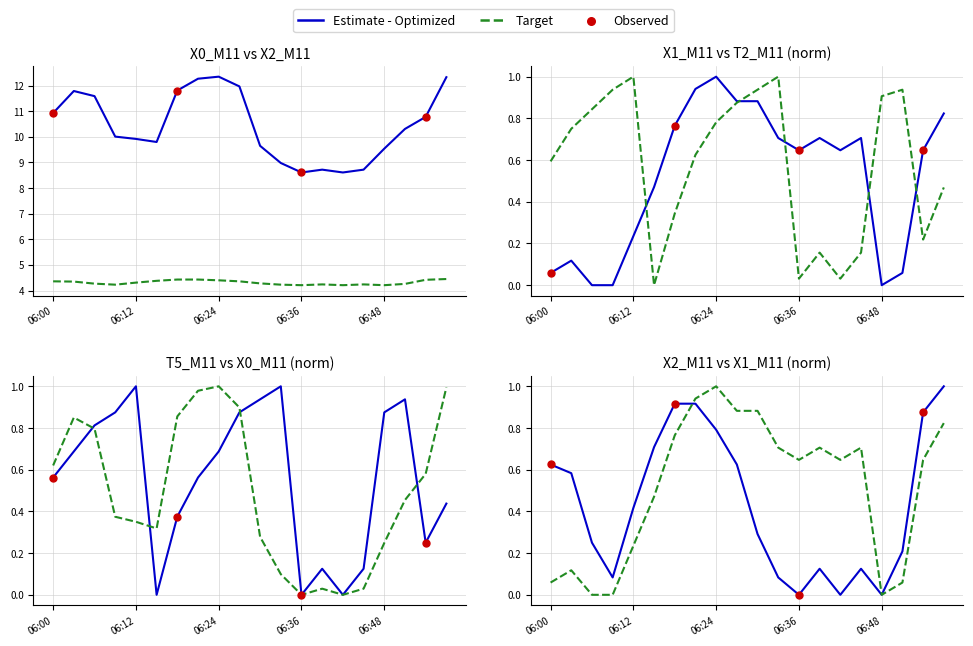

What is the total value across all series at 06:33?

15.9